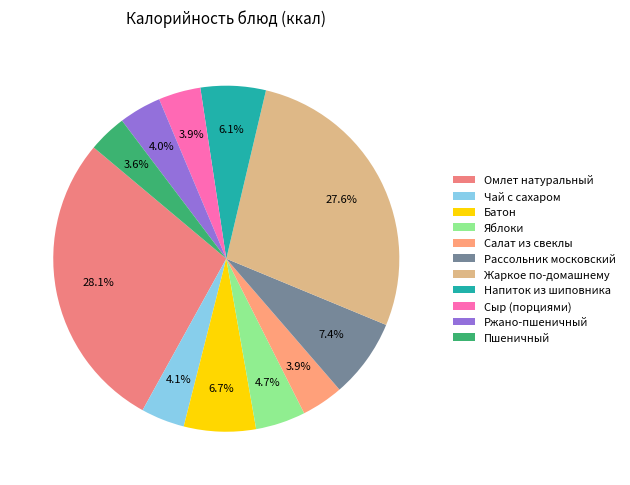

Combined, do Рассольник московский and Омлет натуральный account for over 50%?

No